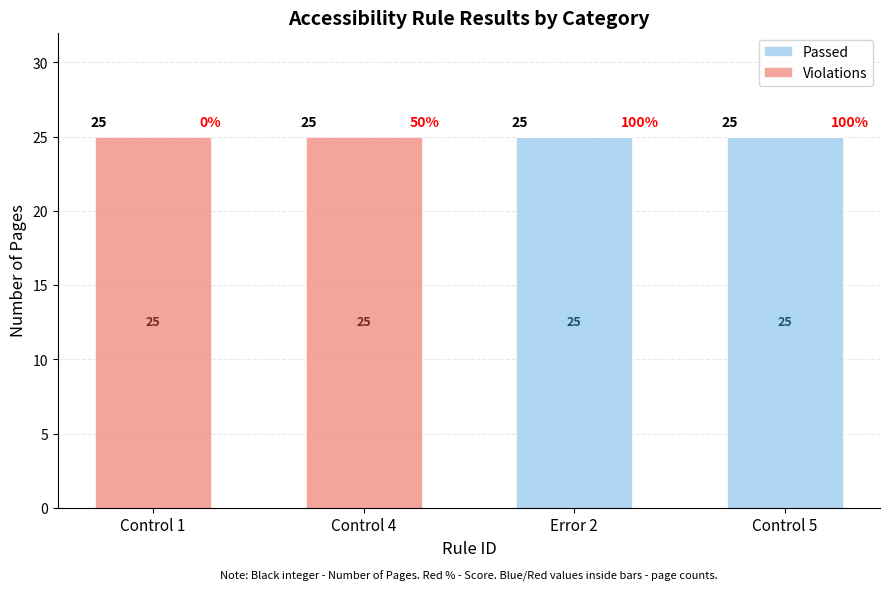

What is the total value across all series at Error 2?

25